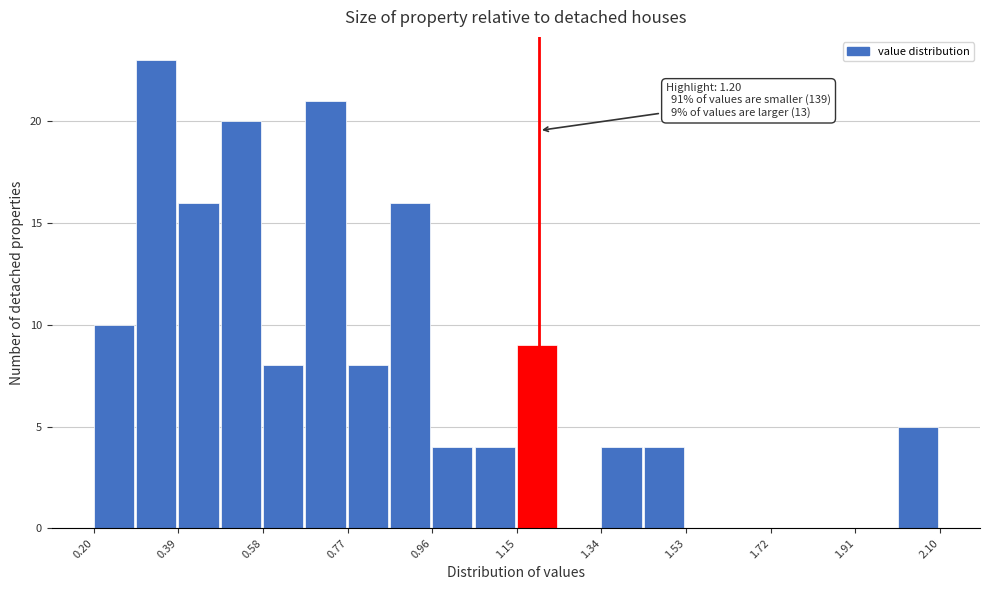

Which range on the x-axis has the tallest bar?

0.295 to 0.390